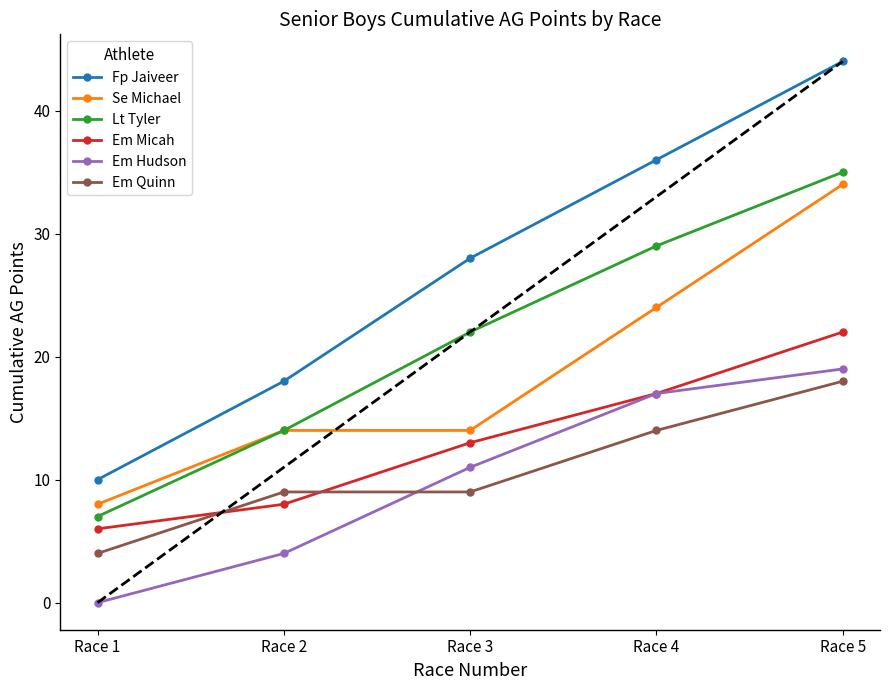

Rank the categories by Fp Jaiveer value from highest to lowest.

Race 5, Race 4, Race 3, Race 2, Race 1